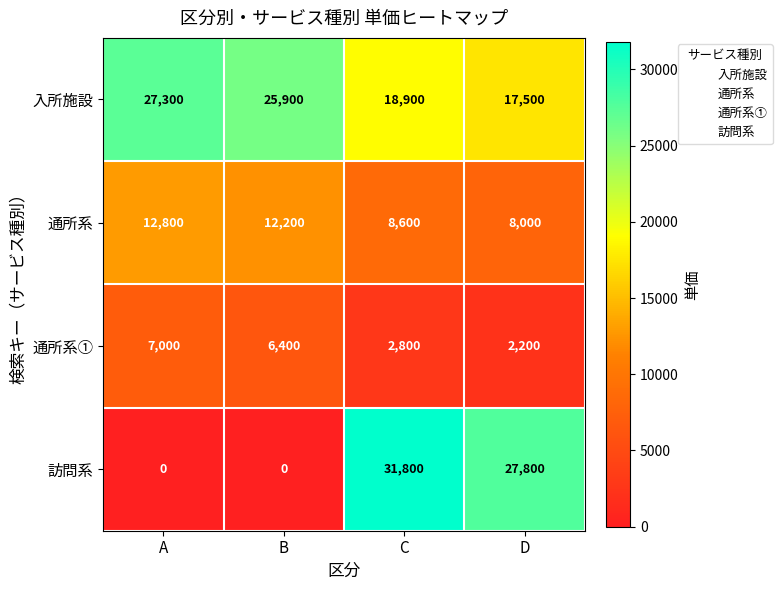

What is the difference between the 通所系 values at B and D?

4200